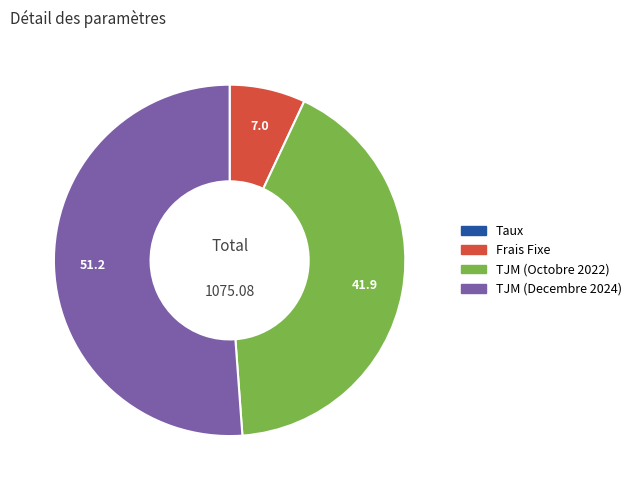

Is the sum of TJM (Octobre 2022) and Frais Fixe greater than half?

No